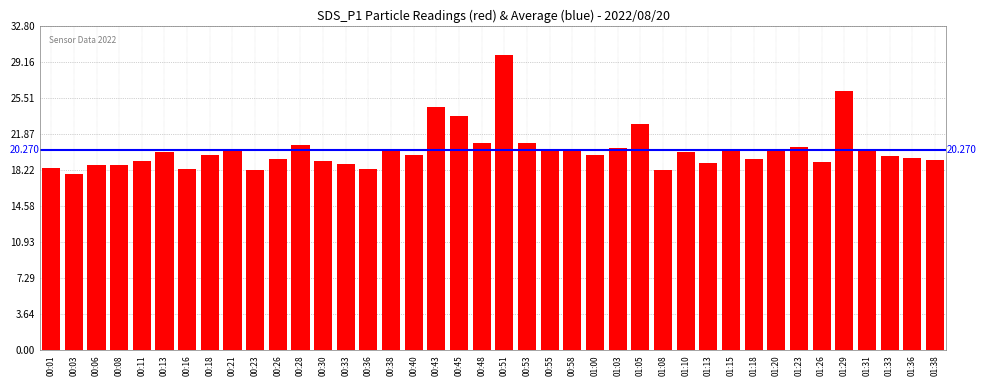

Which has a higher value, 01:03 or 01:23?

01:23